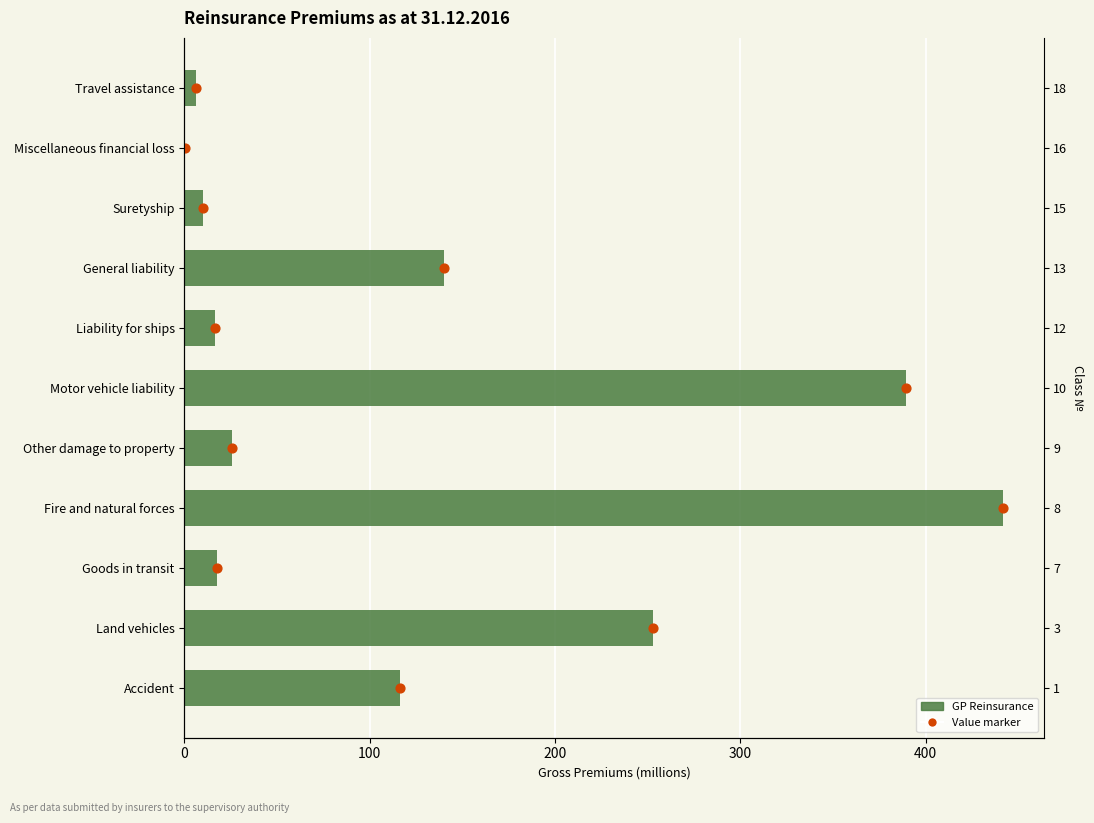

Which series contains the highest Y value?

GP Reinsurance